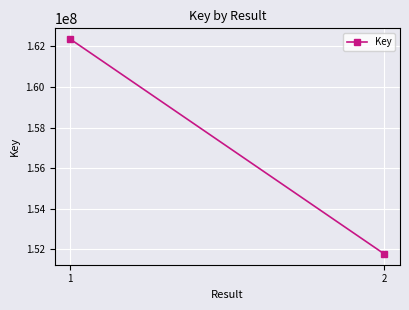

What is the sum of the values at 2 and 1?

314130681